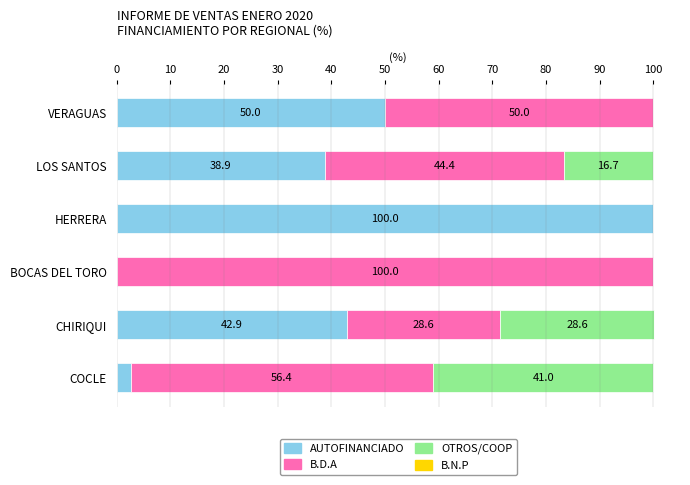

What is the highest value of the AUTOFINANCIADO series?

100.0